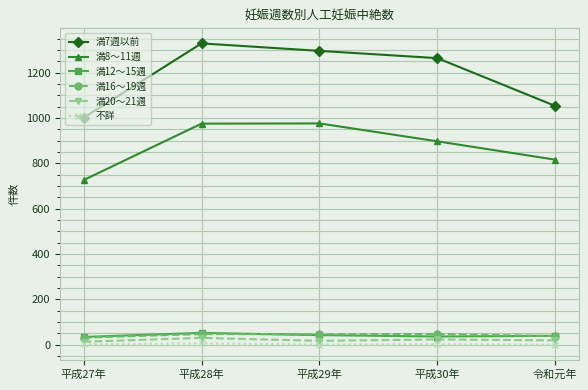

What is the average value of the 満7週以前 series?

1189